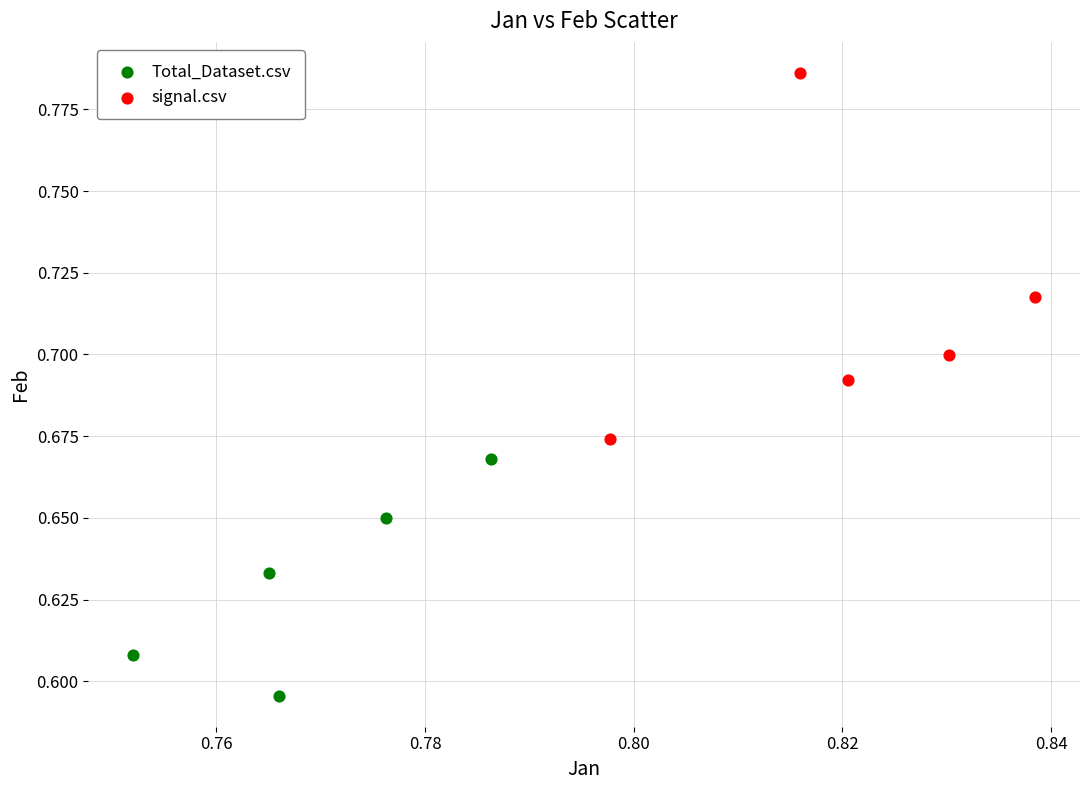

Which series has the largest Y range (max minus min)?

signal.csv